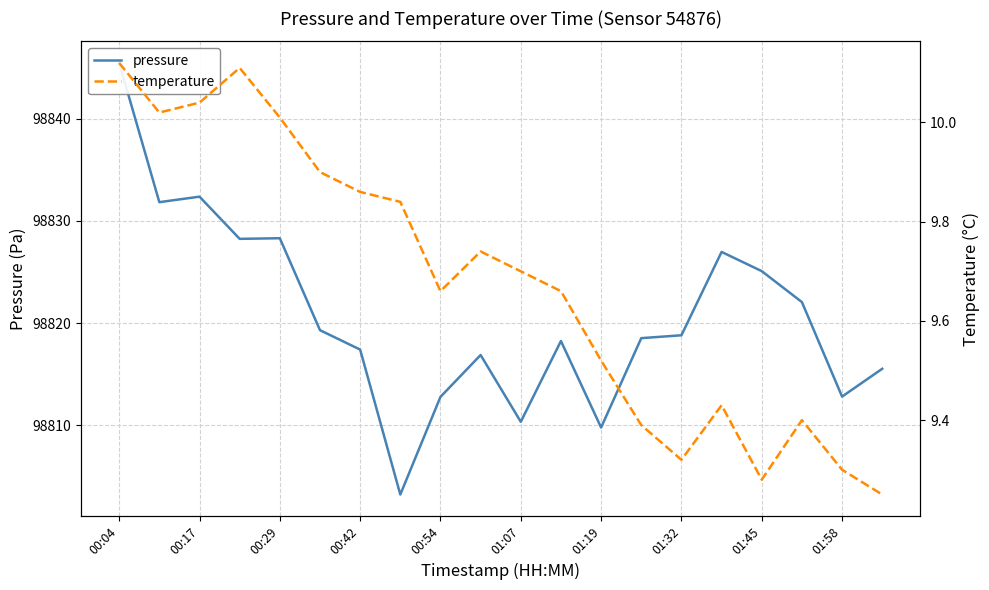

Between 00:04 and 17, which is larger?

00:04